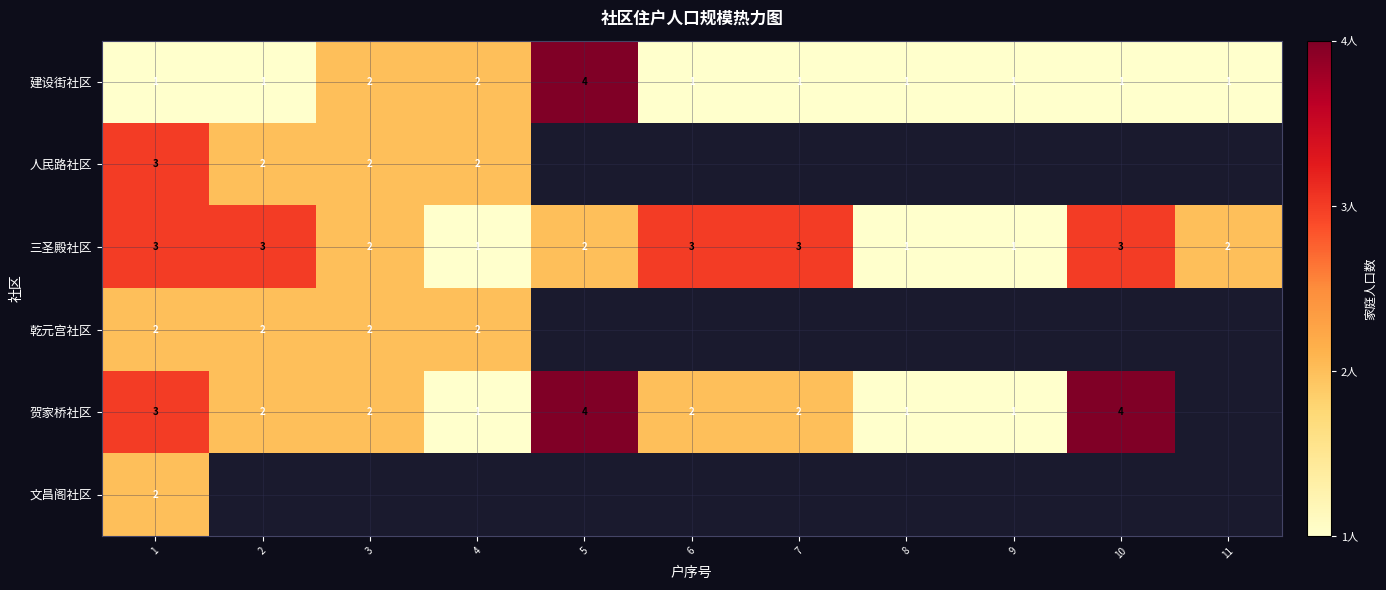

How many 三圣殿社区 values are between 1 and 3?

11